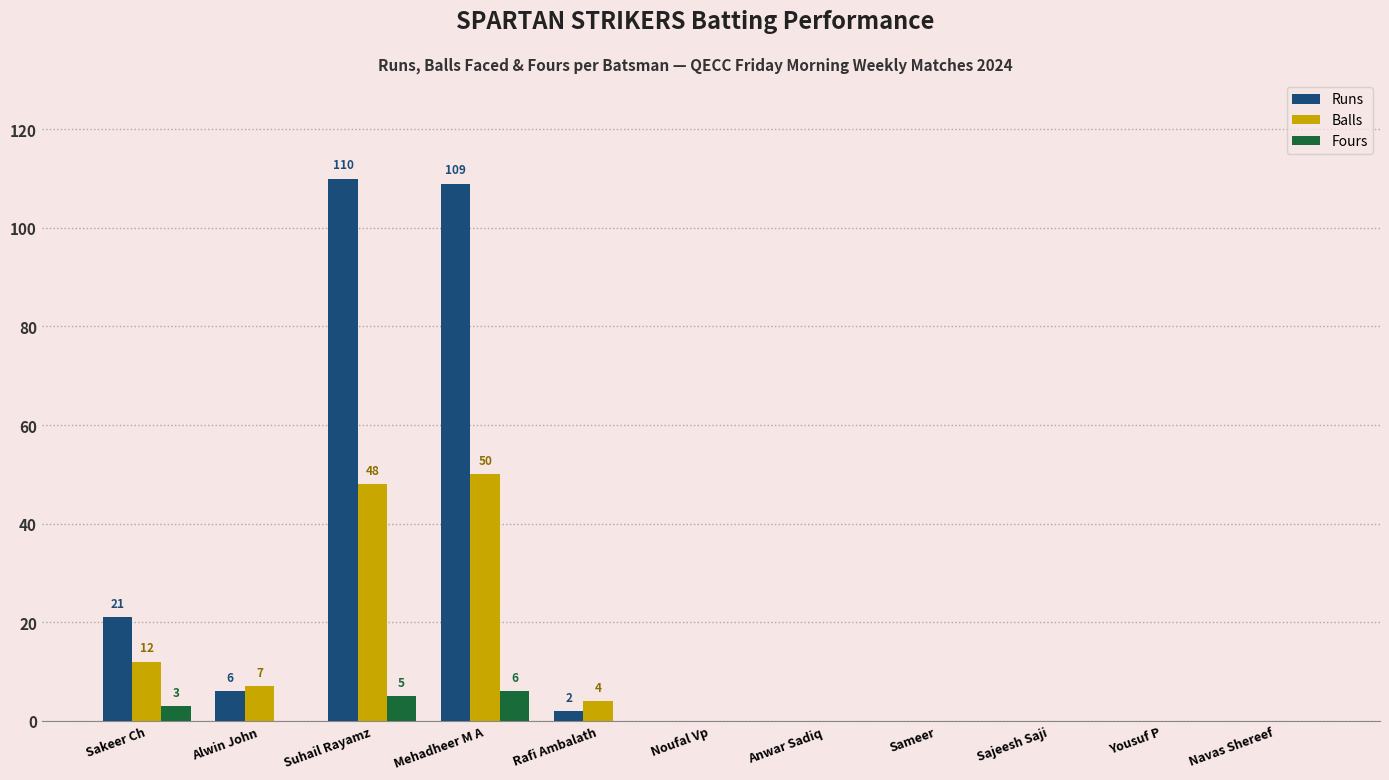

Between Suhail Rayamz and Yousuf P, which series saw the biggest shift?

Runs